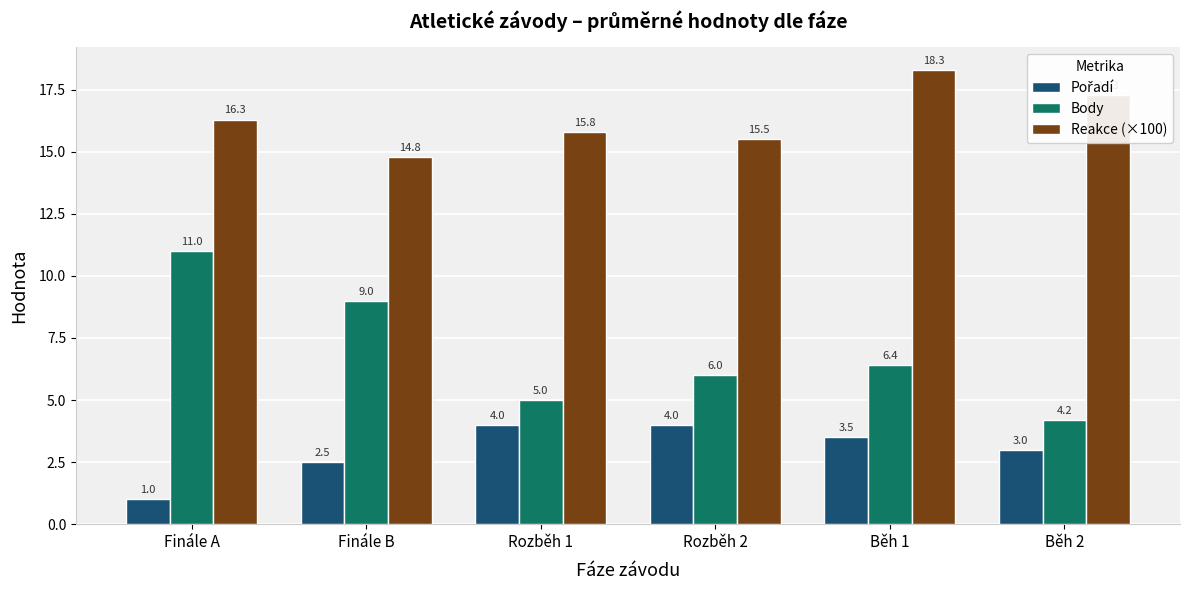

What is the total value across all series at Rozběh 2?

25.5